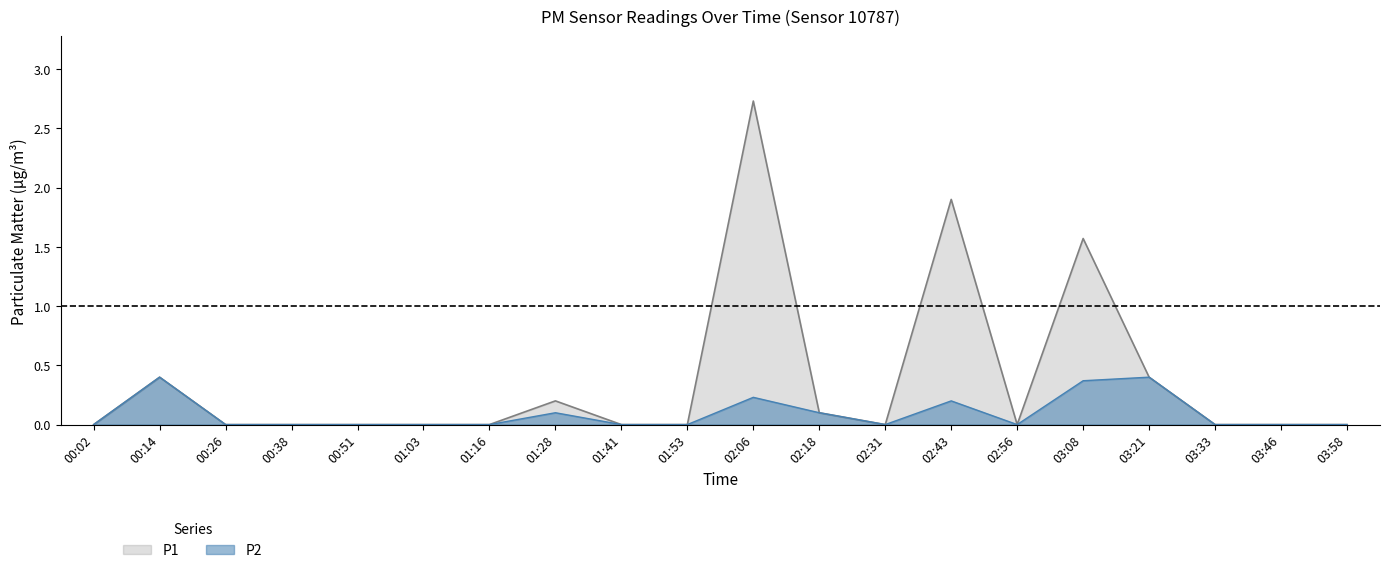

What is the difference between the maximum and minimum values in the P2 series?

0.4